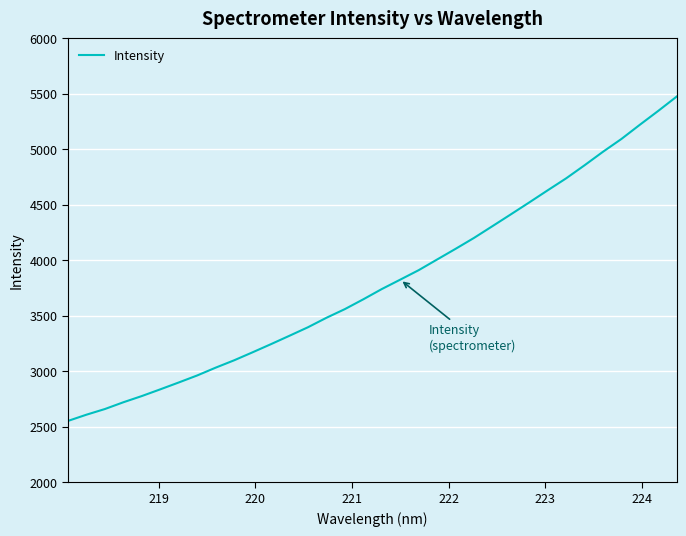

What is the greatest value displayed?

5474.3